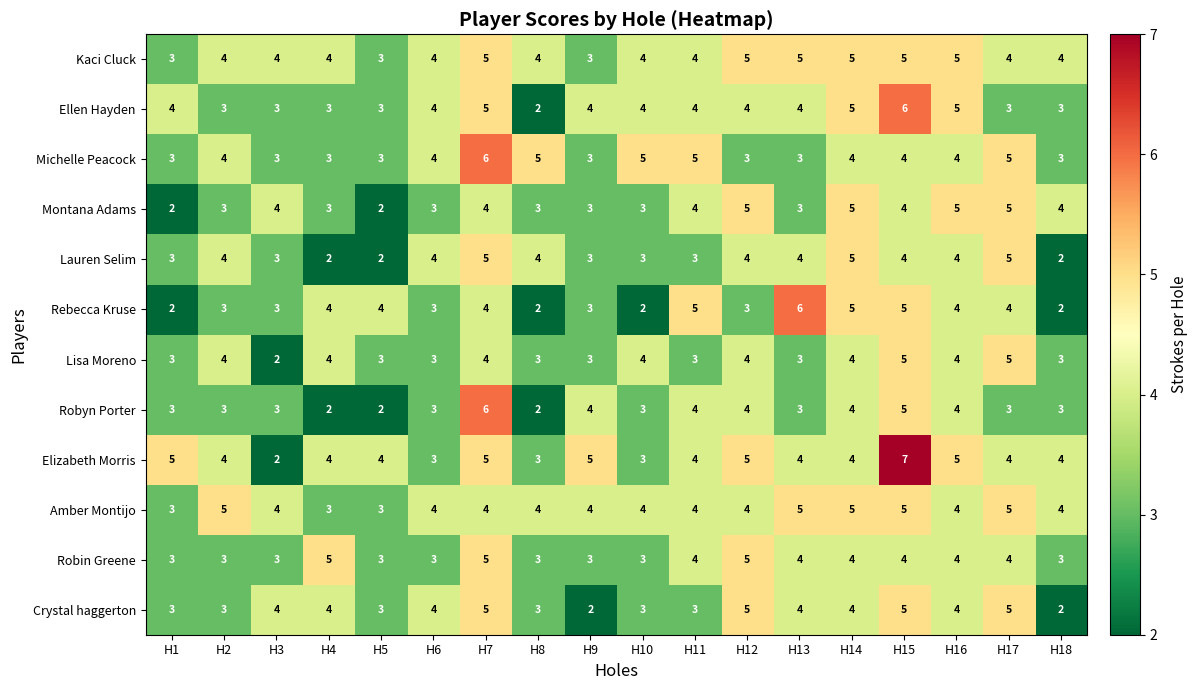

The Lisa Moreno series shows 5 at H17. True or false?

True